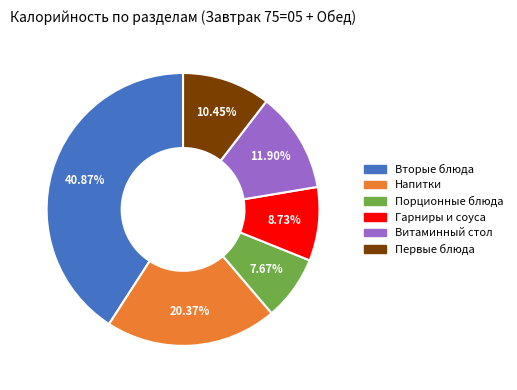

Between Порционные блюда and Напитки, which is larger?

Напитки